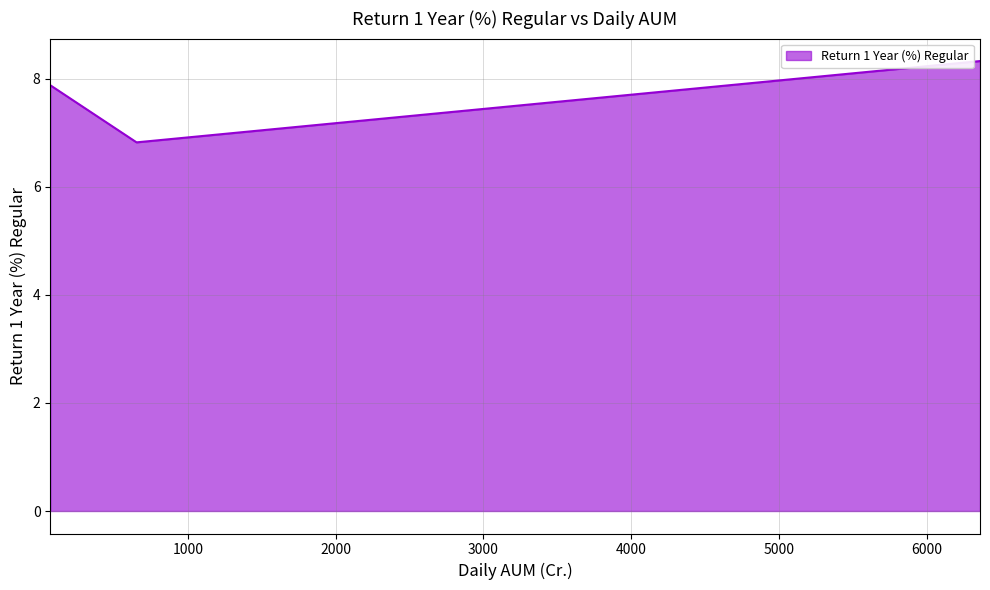

What is the minimum value shown in the chart?

6.8